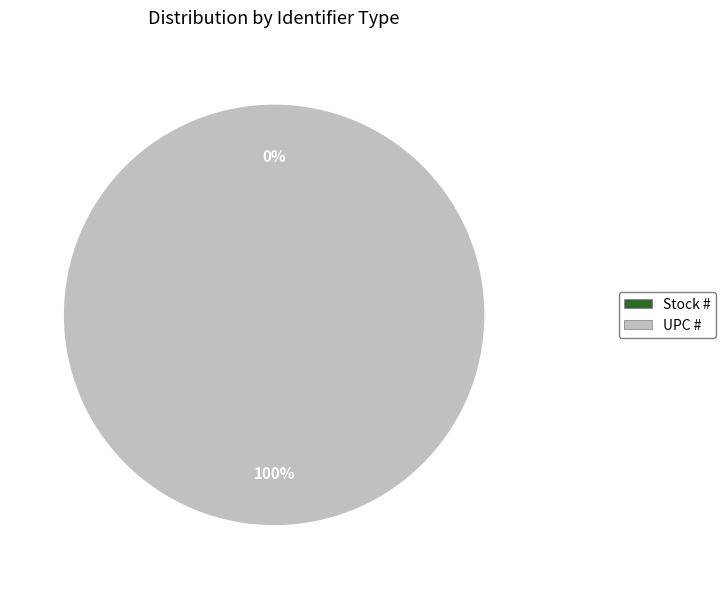

What is the change in value from Stock # to UPC #?

+751338115404